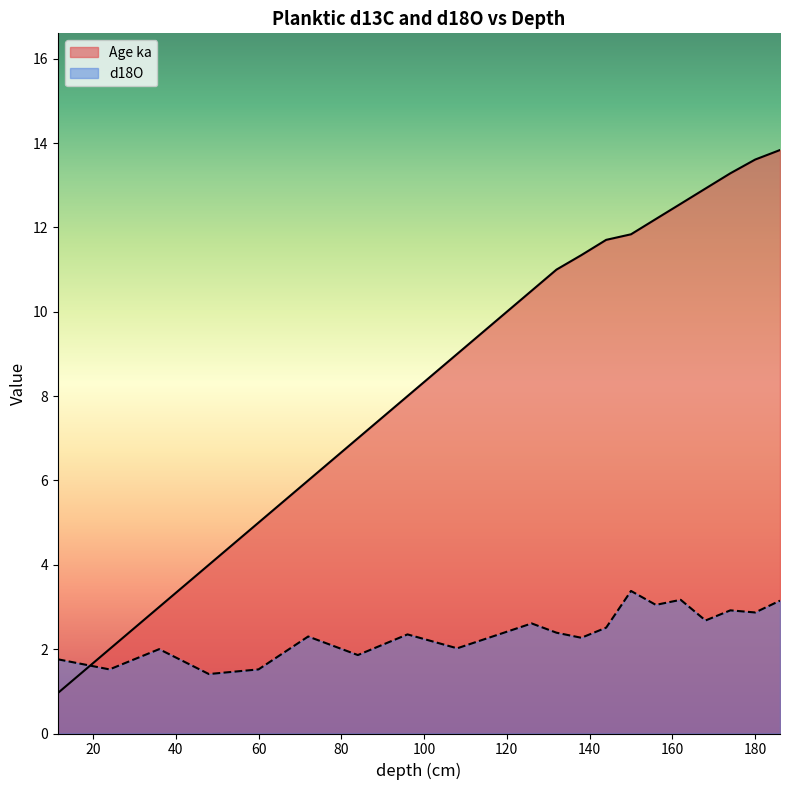

Reading left to right, list all the values displayed in this chart.

Age ka: 11.5=1.0	24.0=2.0	36.0=3.0	48.0=4.0	60.0=5.0	72.0=6.0	84.0=7.0	96.0=8.0	108.0=9.0	126.0=10.5	132.0=11.0	138.0=11.3	144.0=11.7	150.0=11.8	156.0=12.2	162.0=12.6	168.0=12.9	174.0=13.3	180.0=13.6	186.0=13.8
d18O: 11.5=1.8	24.0=1.5	36.0=2.0	48.0=1.4	60.0=1.5	72.0=2.3	84.0=1.9	96.0=2.4	108.0=2.0	126.0=2.6	132.0=2.4	138.0=2.3	144.0=2.5	150.0=3.4	156.0=3.0	162.0=3.2	168.0=2.7	174.0=2.9	180.0=2.9	186.0=3.1